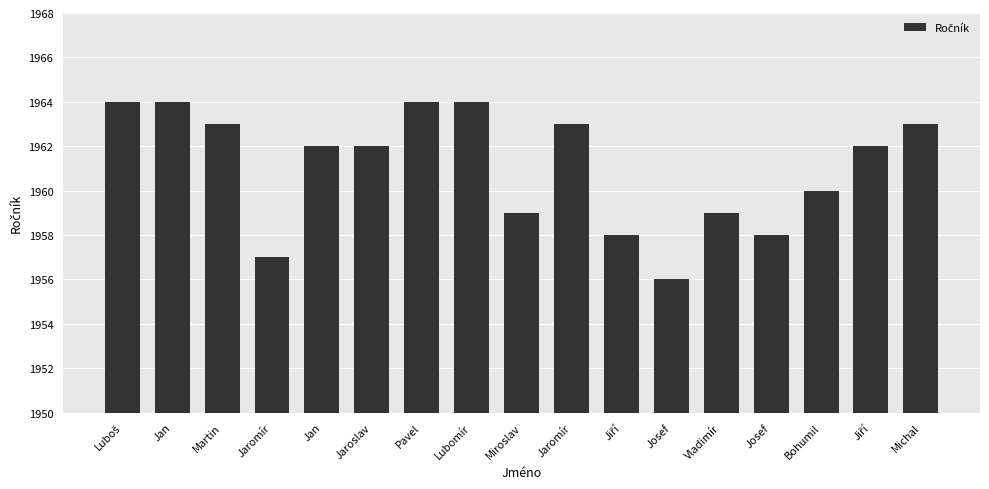

Between Josef and Vladimír, which is larger?

Vladimír